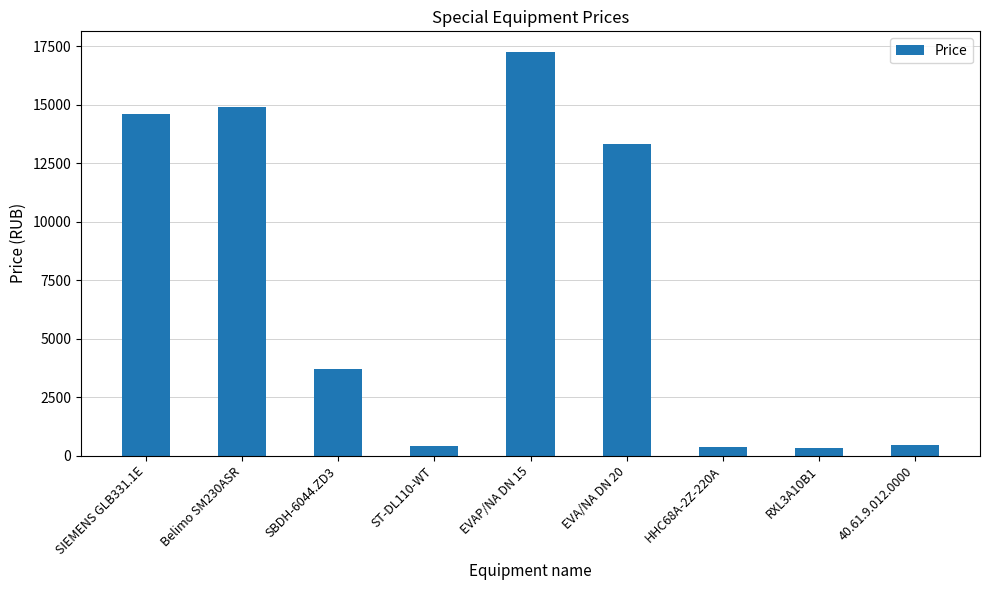

Which category has the highest value across all series?

EVAP/NA DN 15